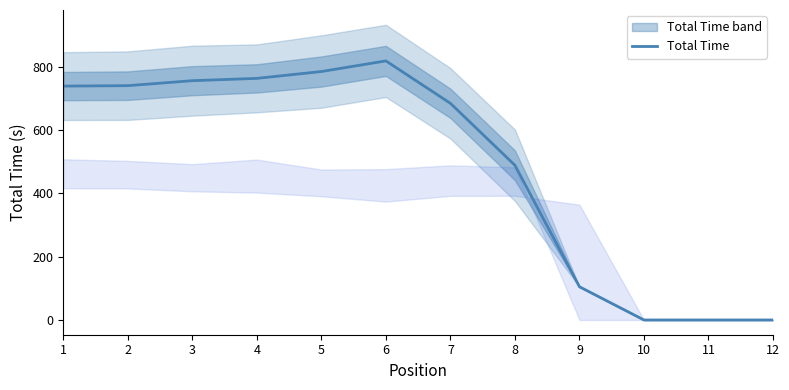

Rank the categories by value from highest to lowest.

6, 5, 4, 3, 2, 1, 7, 8, 9, 10, 11, 12